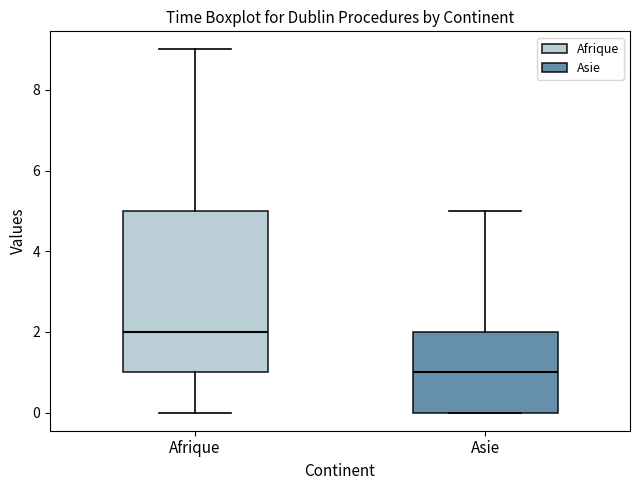

Comparing the boxes themselves (not the whiskers), which one is the tallest?

Afrique